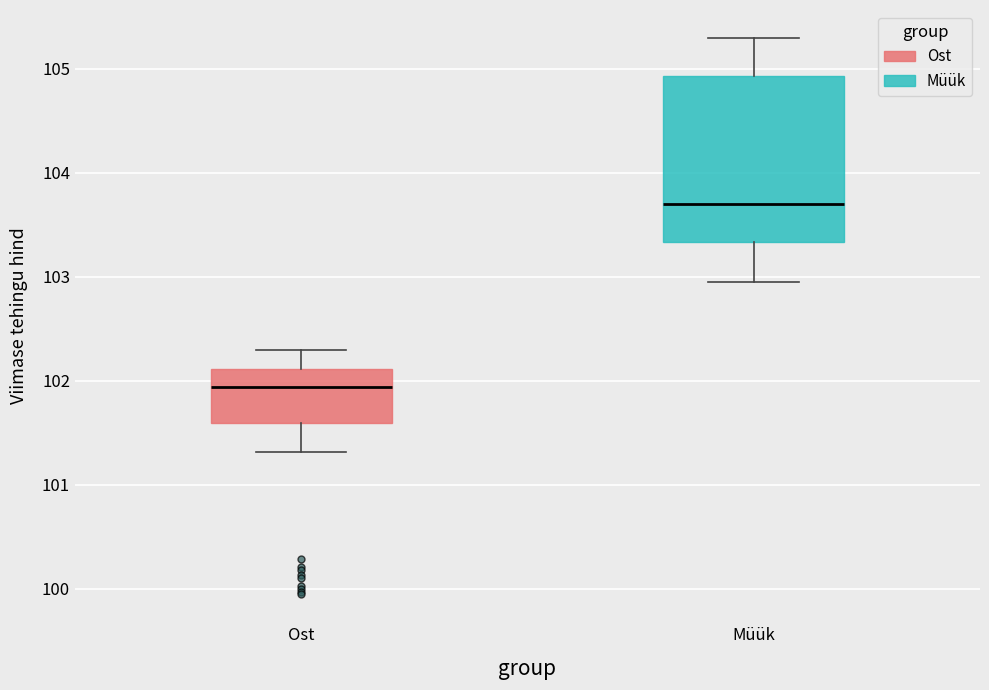

Reading left to right, read every box against the y-axis: the position of its median line, the range the box covers, and the ends of its whiskers. The values are not printed on the chart, so give them approximately, as read against the axis.

Ost: median 101.9, box 101.6 to 102.1, whiskers 101.3 to 102.3
Müük: median 103.7, box 103.3 to 104.9, whiskers 102.9 to 105.3